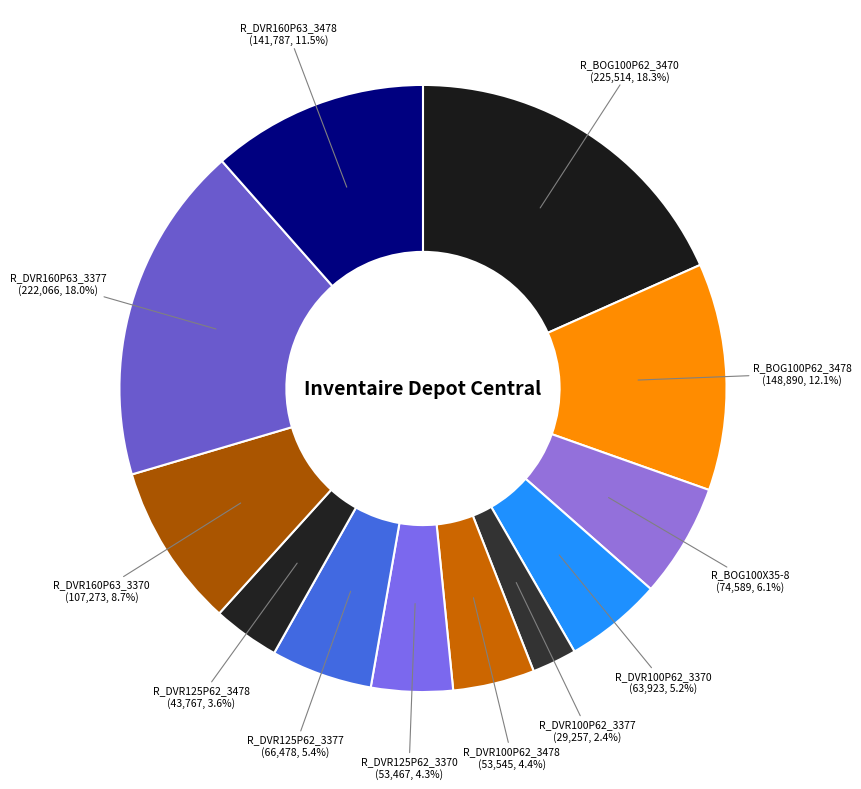

True or false: R_DVR125P62_3377 accounts for 5% of the total.

True